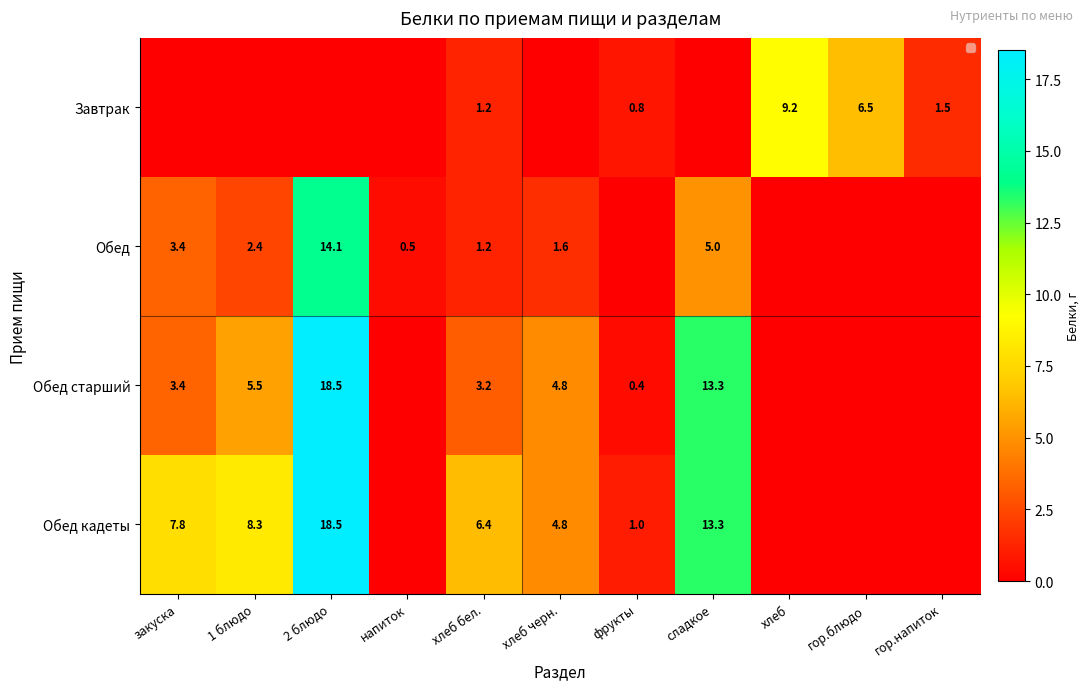

Between гор.блюдо and закуска, which is larger?

гор.блюдо